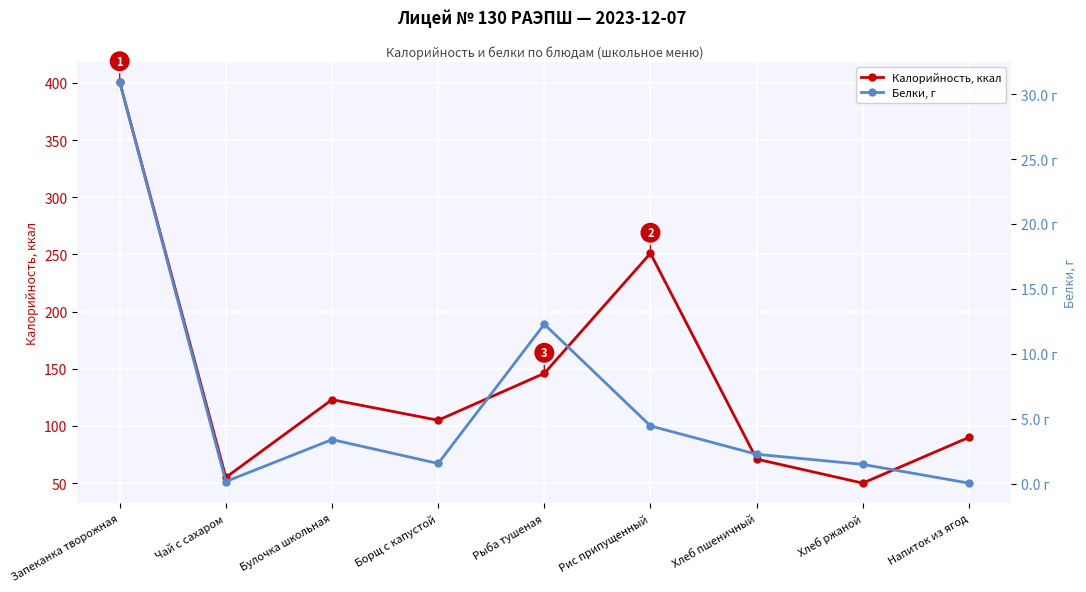

What is the spread (max minus min) of values at Чай с сахаром?

54.8